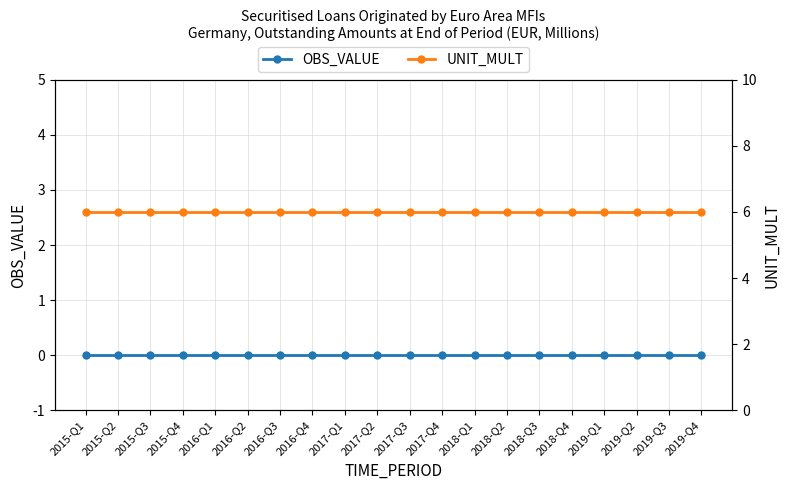

What is the total value across all series at 2015-Q1?

6